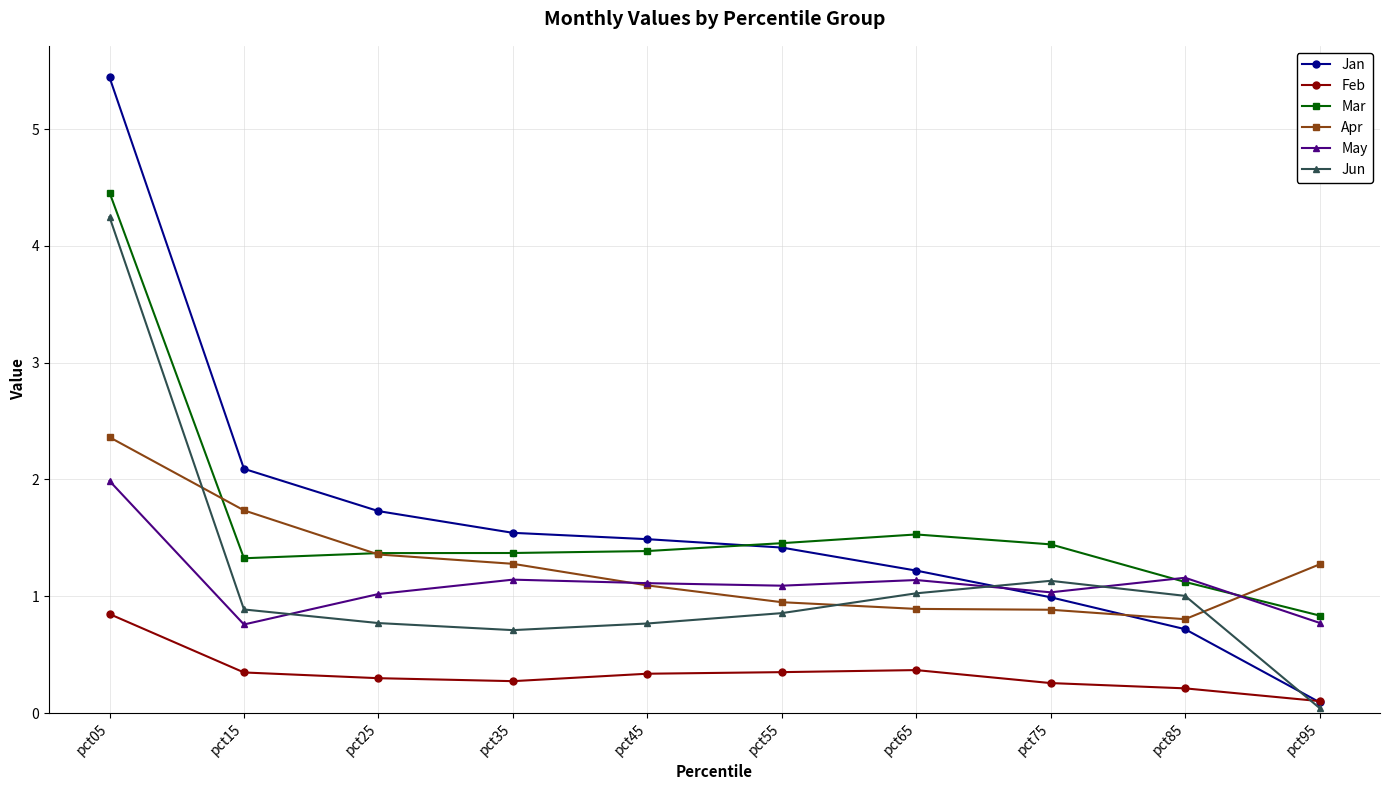

True or false: Jun and Mar cross at least once.

False